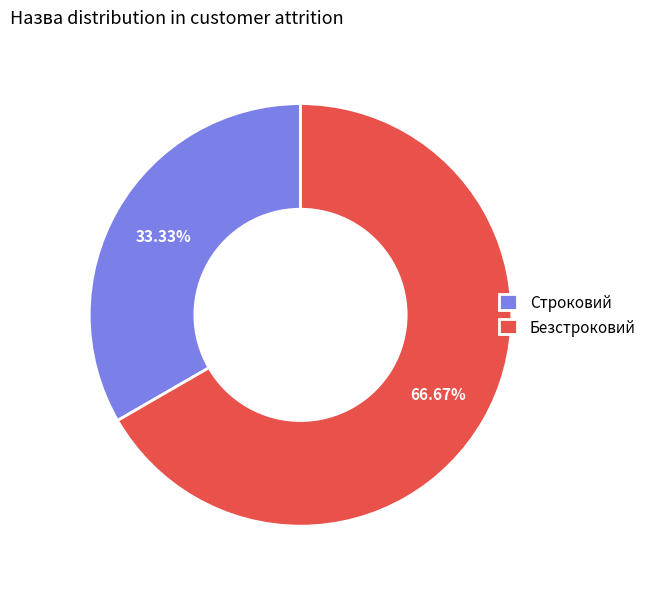

Rank the categories by value from highest to lowest.

Безстроковий, Строковий